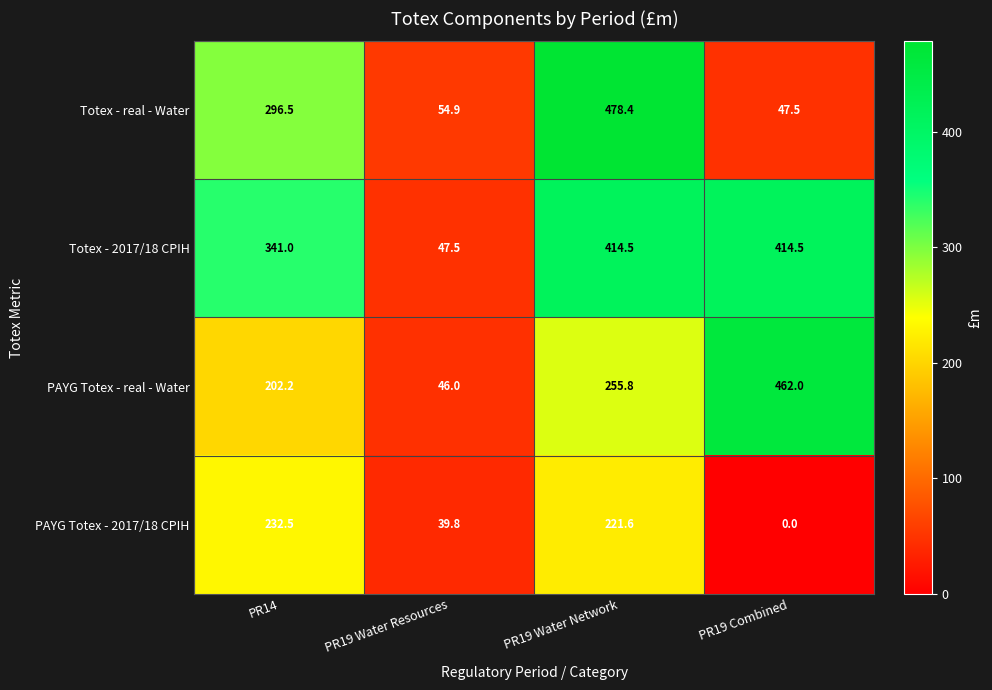

How many data points in Totex - 2017/18 CPIH are less than 414?

2